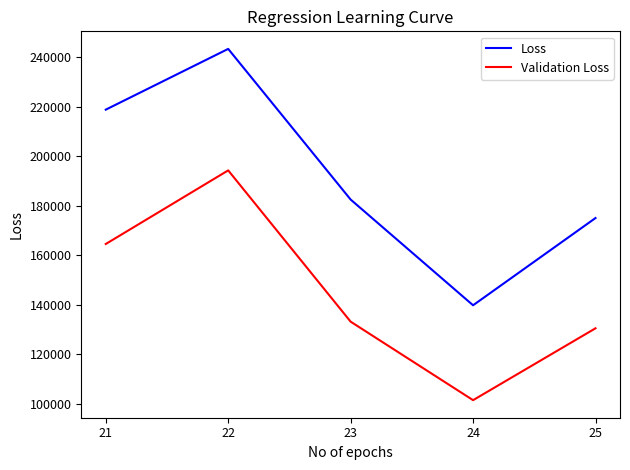

True or false: Validation Loss and Loss intersect in this chart.

False